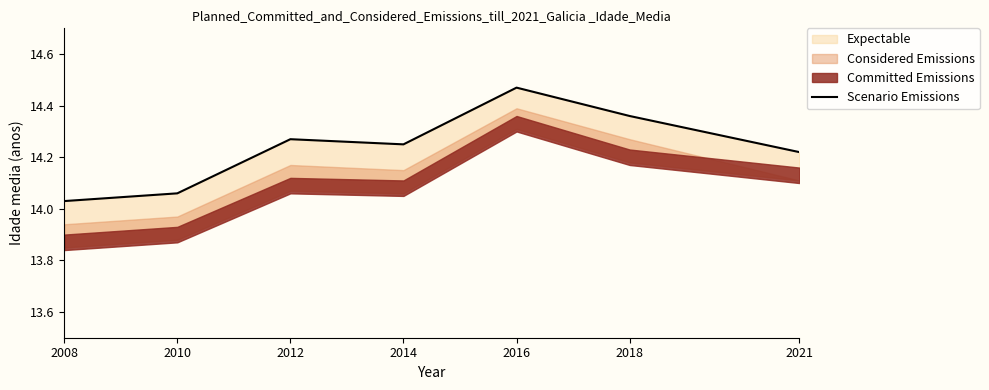

What is the average value?

14.2